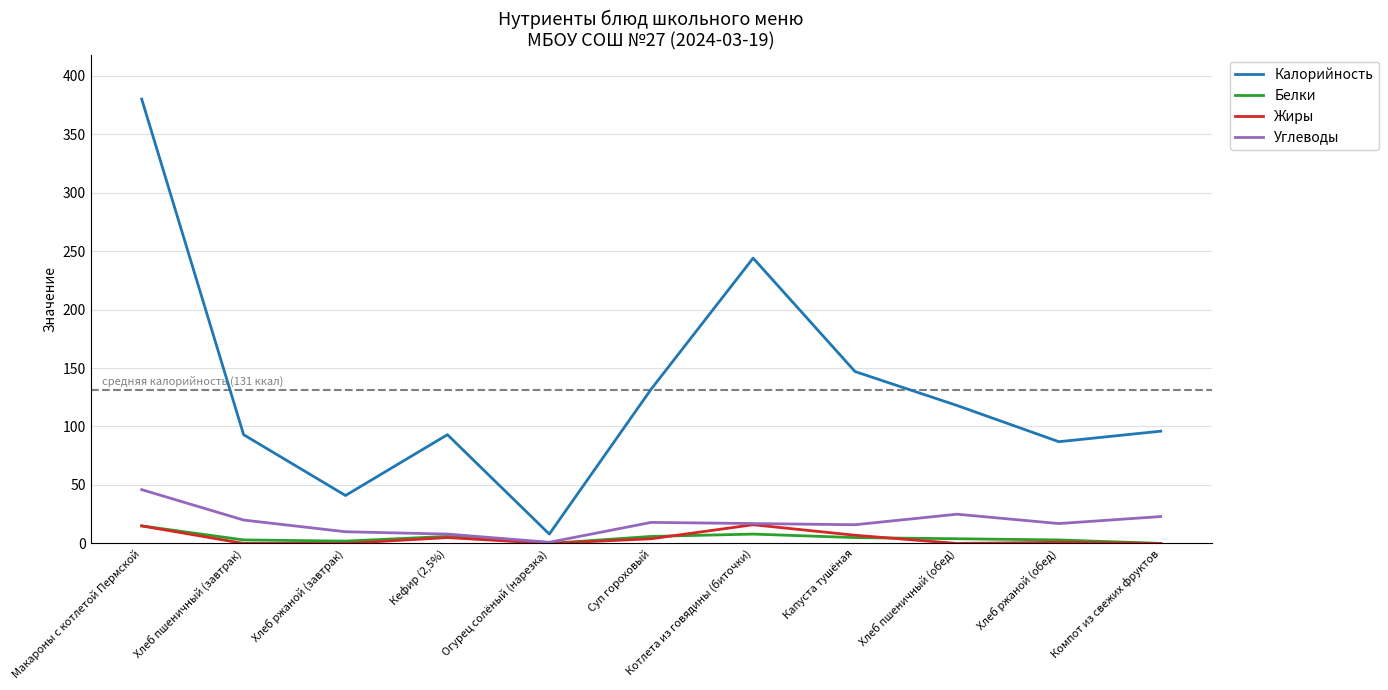

What value does the Калорийность series have at Котлета из говядины (биточки), to the nearest 10?

240